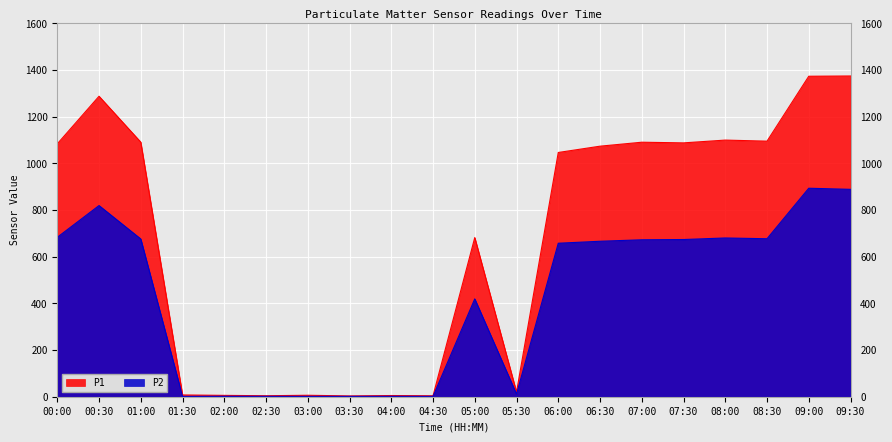

What is the total value across all series at 02:00?

7.8